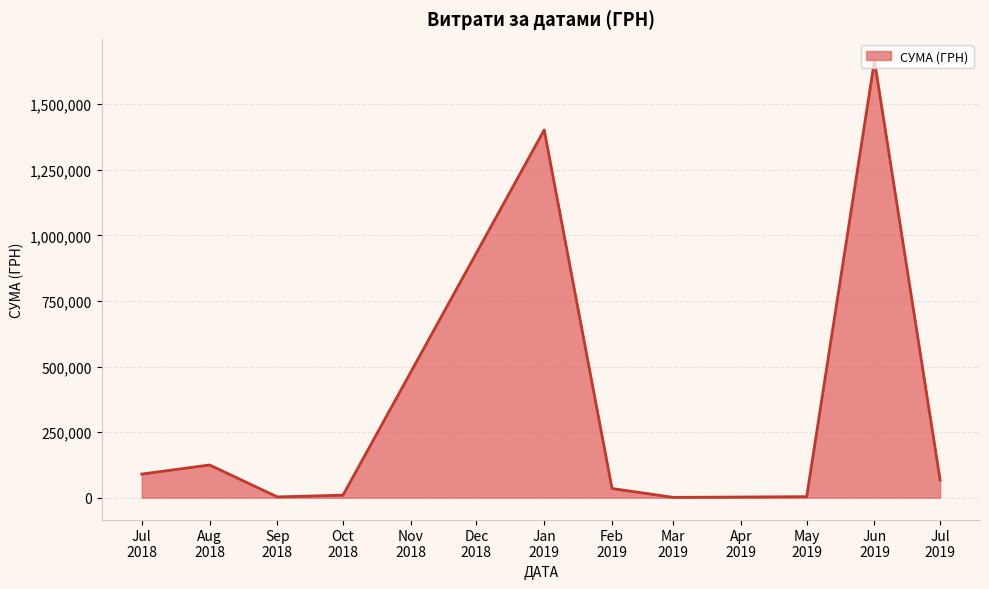

What is the difference between the maximum and second lowest values?

1663296.7